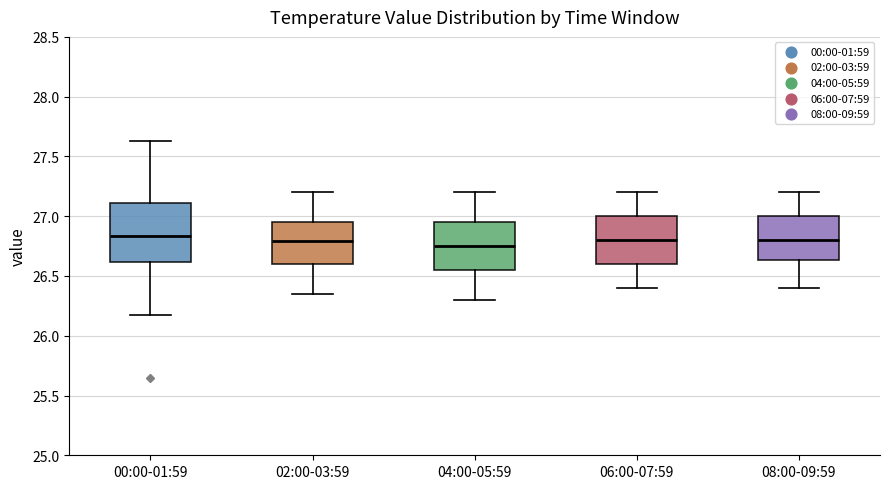

Reading left to right, transcribe this box plot: for each box, give where its median line is, the range the box spans, and where its two whiskers end, as read against the y-axis. The values are not printed on the chart, so give them approximately, as read against the axis.

00:00-01:59: median 26.85, box 26.60 to 27.10, whiskers 26.15 to 27.65
02:00-03:59: median 26.80, box 26.60 to 26.95, whiskers 26.35 to 27.20
04:00-05:59: median 26.75, box 26.55 to 26.95, whiskers 26.30 to 27.20
06:00-07:59: median 26.80, box 26.60 to 27.00, whiskers 26.40 to 27.20
08:00-09:59: median 26.80, box 26.65 to 27.00, whiskers 26.40 to 27.20